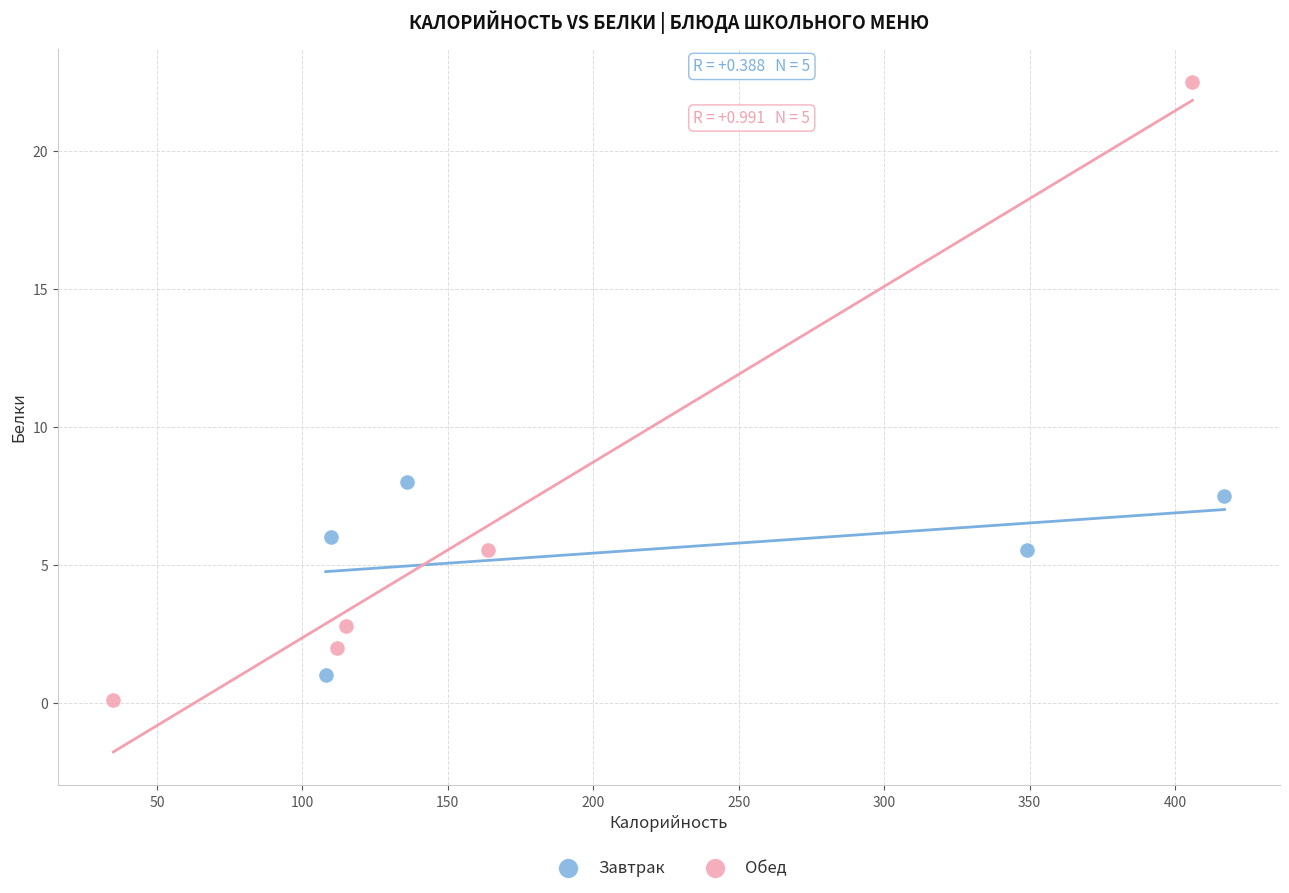

Which series reaches the maximum Y coordinate?

Обед